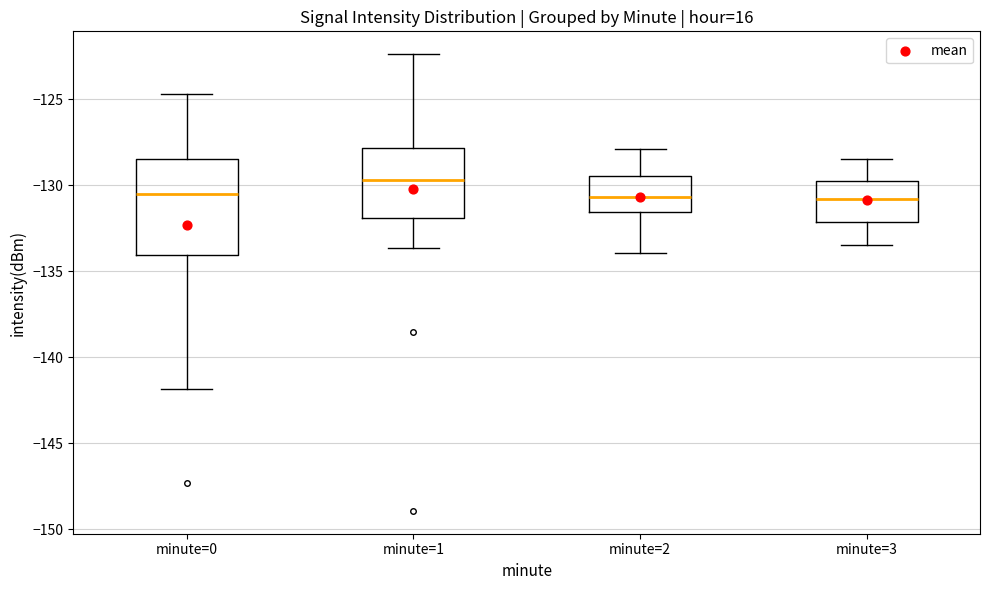

Where does the lower whisker of the box for minute=3 end on the y-axis? The values are not printed on the chart, so give them approximately, as read against the axis.

-133.5